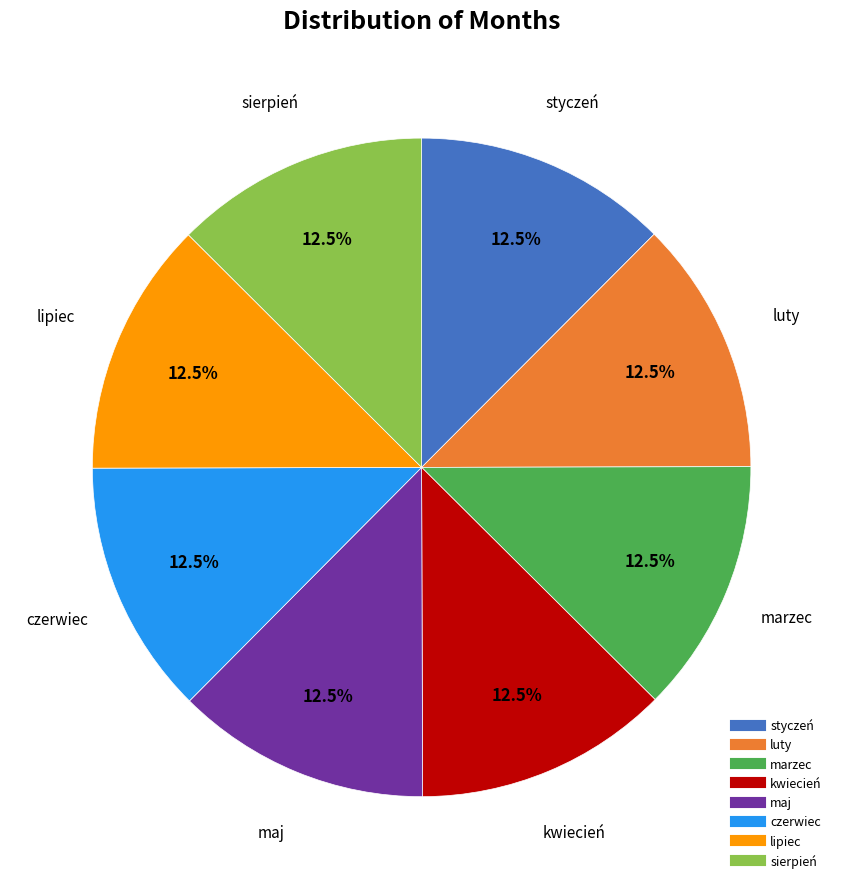

Is there any slice that represents more than half of the pie?

No